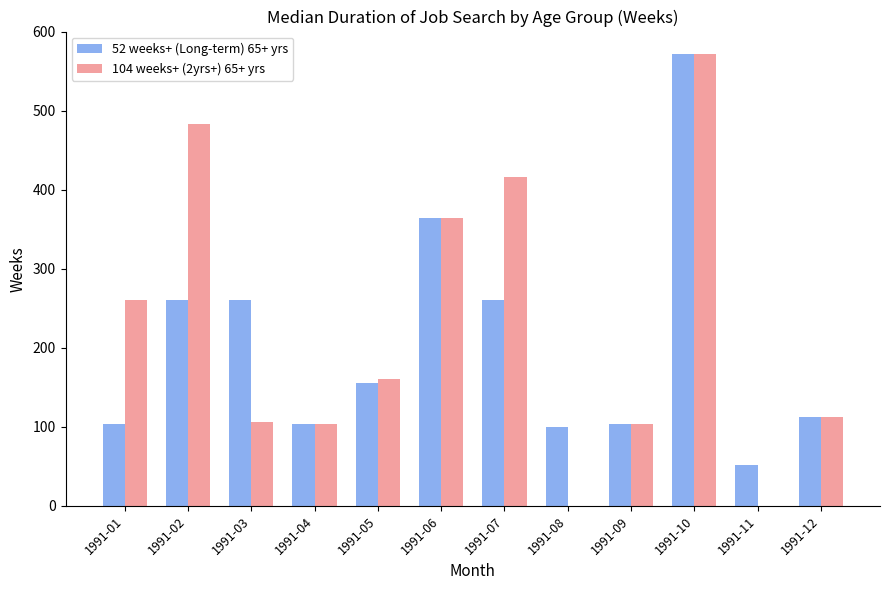

What is the highest value of the 104 weeks+ (2yrs+) 65+ yrs series?

572